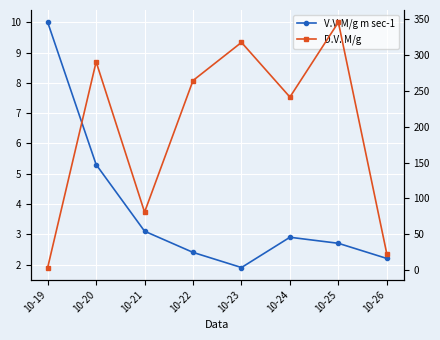

How many series are shown in this chart?

2